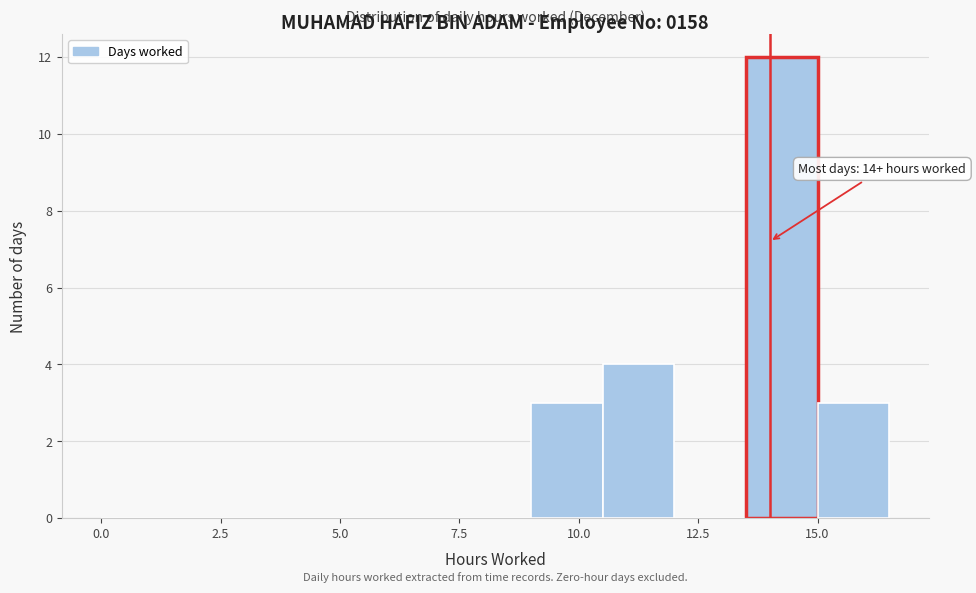

Around what value on the x-axis is the tallest bar? Give the approximate position of its centre, as read against the axis.

14.5